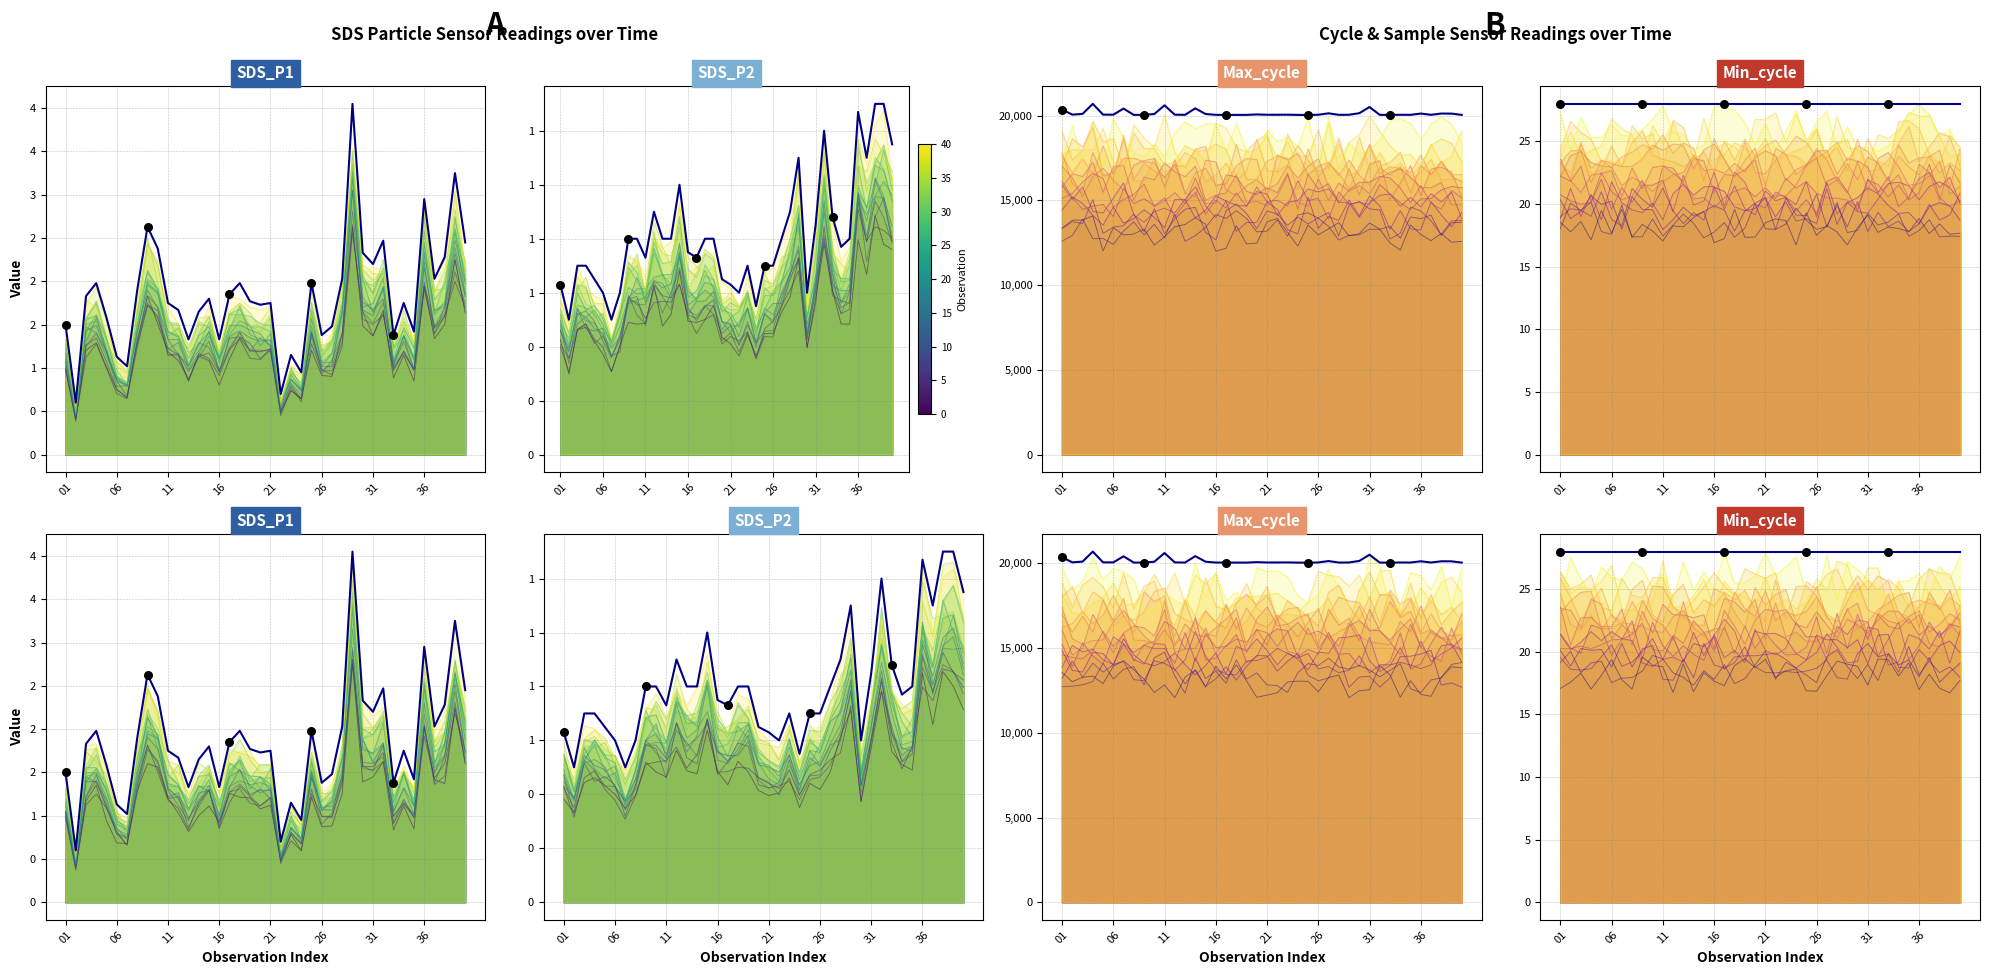

What is the total value across all series at 9?

20131.2